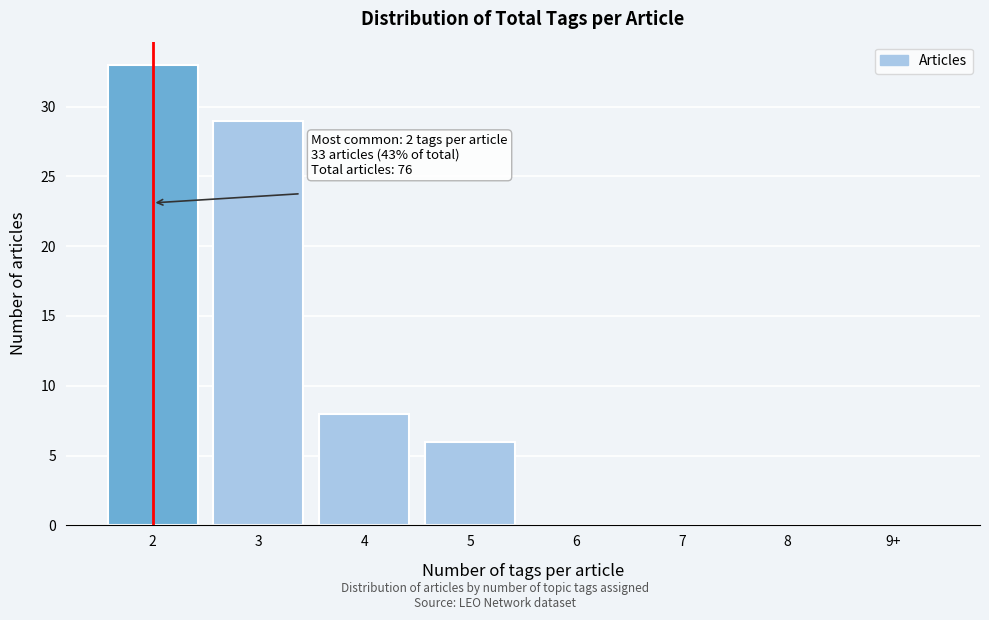

Reading left to right, what are all the values shown in this chart?

2=33	3=29	4=8	5=6	6=0	7=0	8=0	9+=0